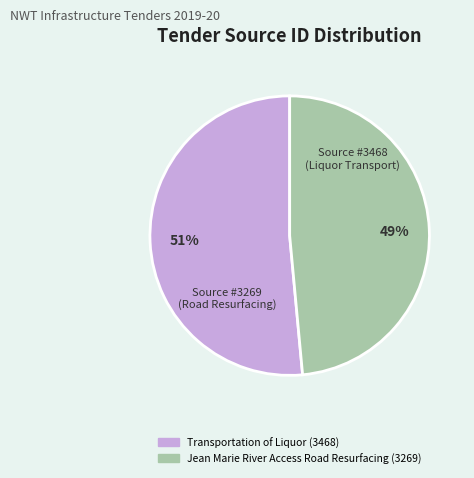

True or false: Jean Marie River Access Road Resurfacing accounts for 49% of the total.

True